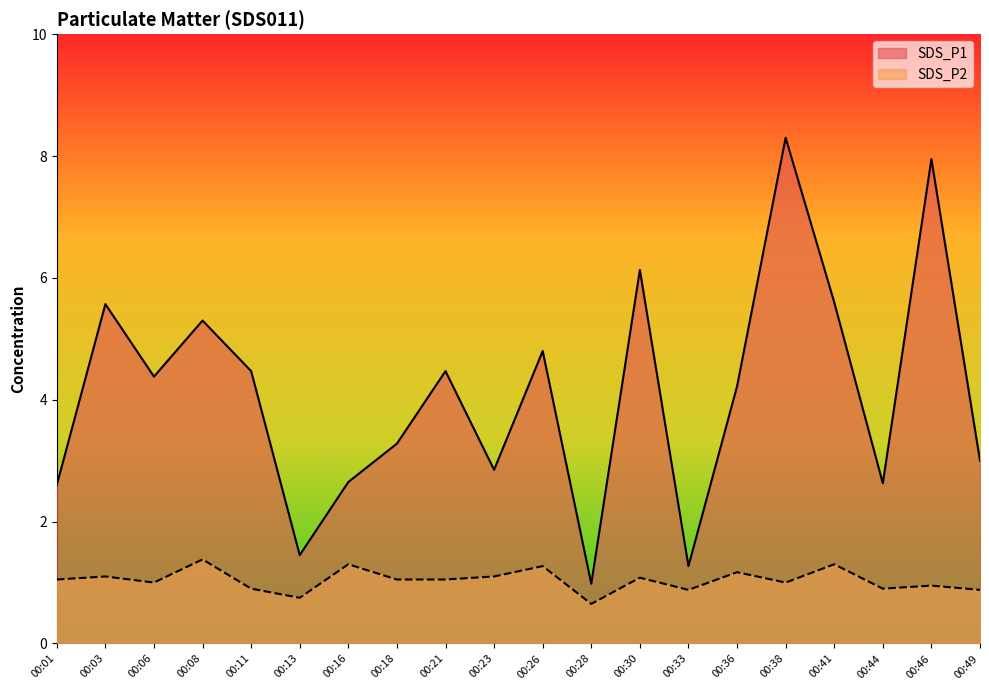

Reading right to left, what are all the values shown in this chart?

SDS_P1: 3.0	8.0	2.6	5.6	8.3	4.2	1.3	6.1	1.0	4.8	2.9	4.5	3.3	2.6	1.4	4.5	5.3	4.4	5.6	2.6
SDS_P2: 0.9	0.9	0.9	1.3	1.0	1.2	0.9	1.1	0.7	1.3	1.1	1.1	1.1	1.3	0.8	0.9	1.4	1.0	1.1	1.1